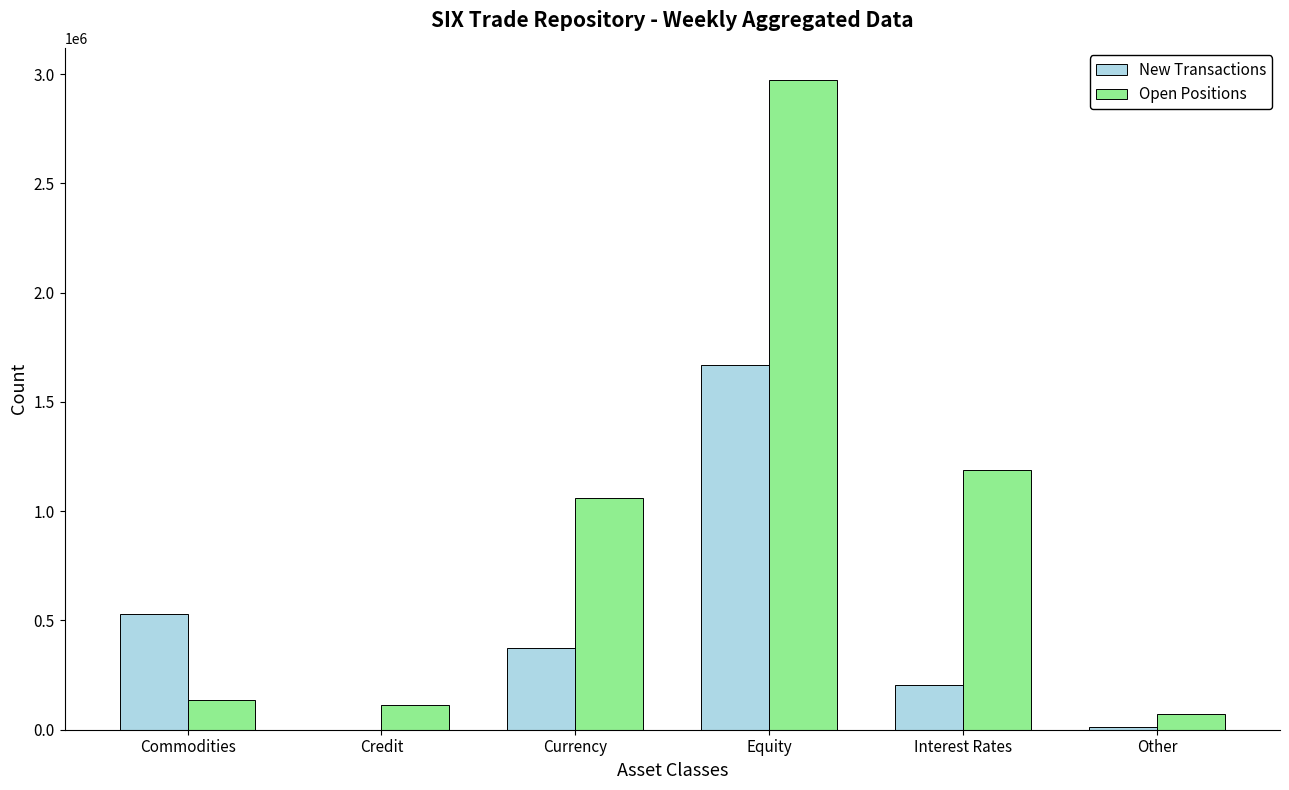

What is the total value across all series at Interest Rates?

1392866